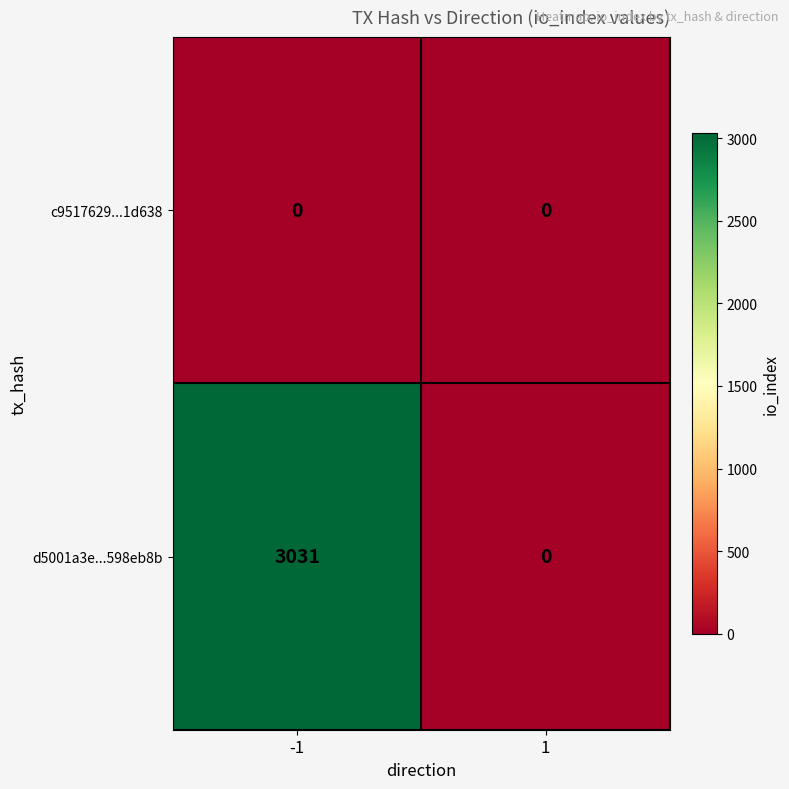

Rank the series by their average value, from highest to lowest.

d5001a3e...598eb8b, c9517629...1d638